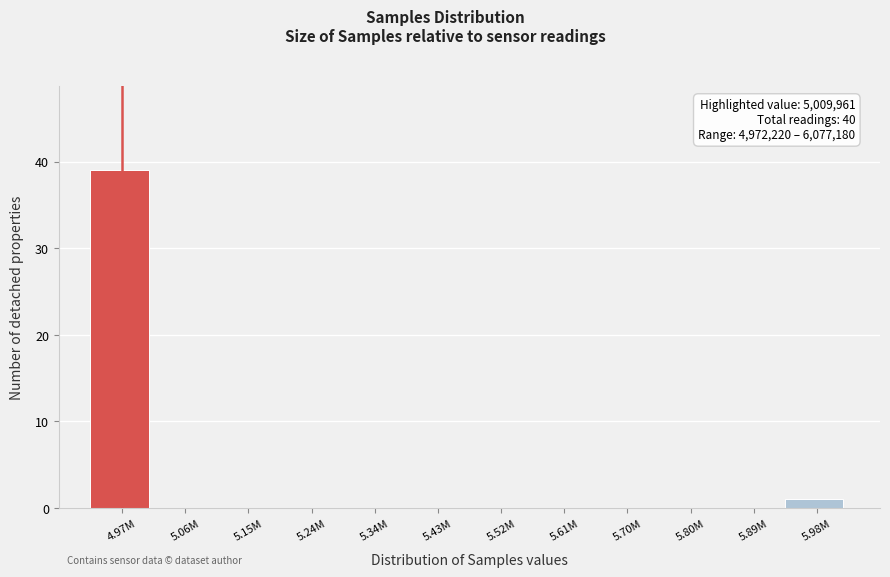

Reading left to right, transcribe all the data shown in this chart.

4.97M=39	5.06M=0	5.15M=0	5.24M=0	5.34M=0	5.43M=0	5.52M=0	5.61M=0	5.70M=0	5.80M=0	5.89M=0	5.98M=1